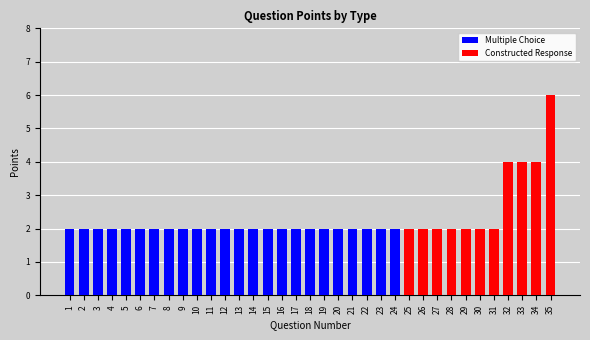

Is it true that Constructed Response equals 3 at 29?

False